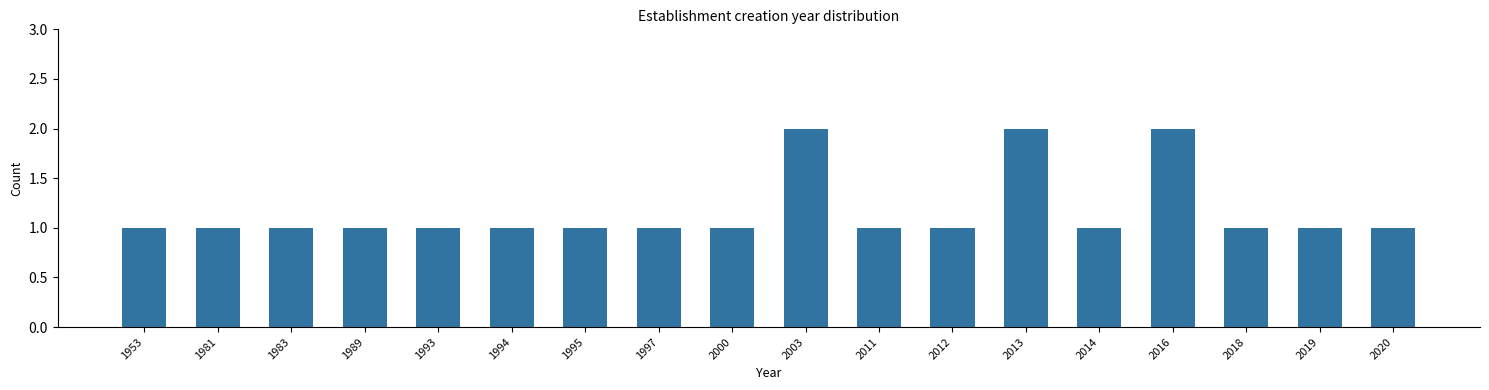

Reading left to right, list all the values displayed in this chart.

1	1	1	1	1	1	1	1	1	2	1	1	2	1	2	1	1	1